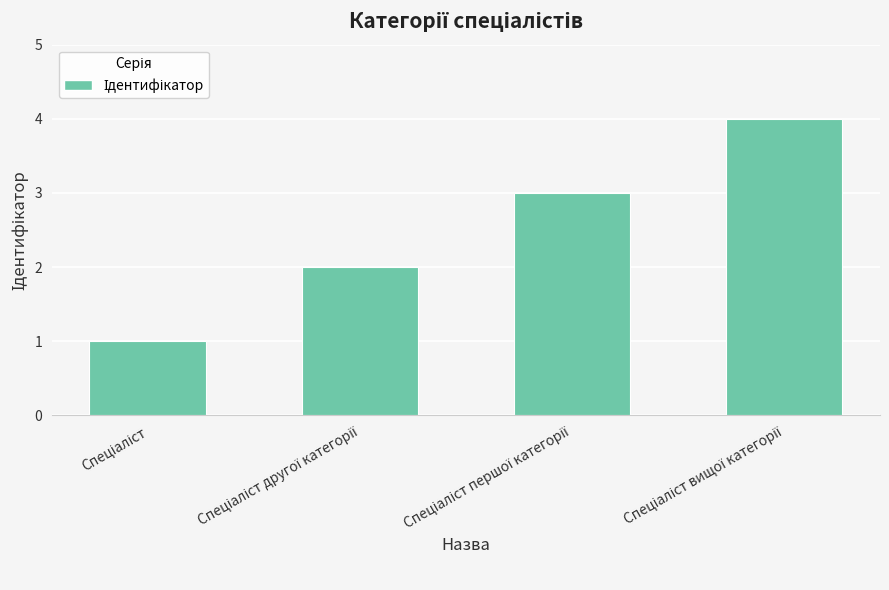

Count the number of data series in this chart.

1